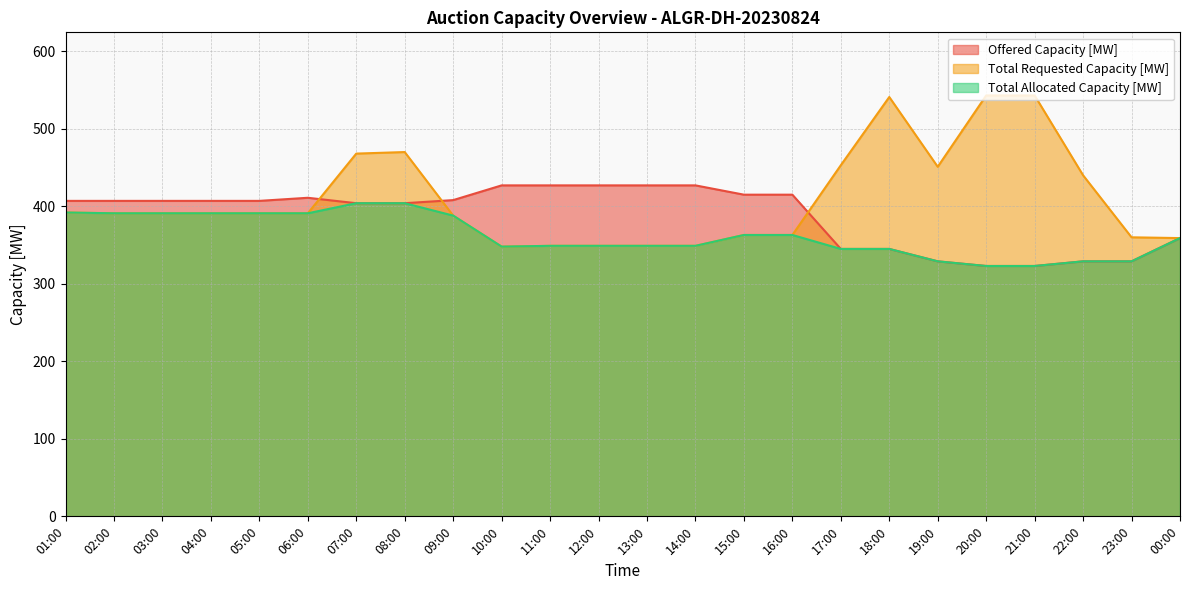

What are all the series names shown in the legend?

Offered Capacity [MW], Total Requested Capacity [MW], Total Allocated Capacity [MW]